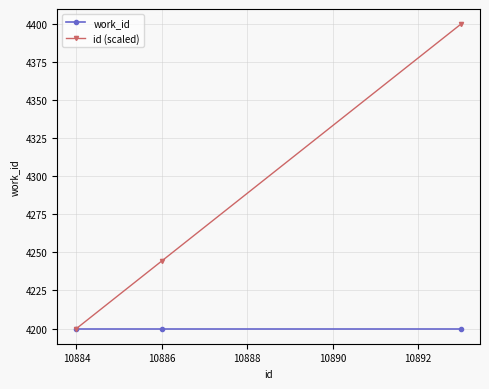

What are all the series names shown in the legend?

work_id, id (scaled)